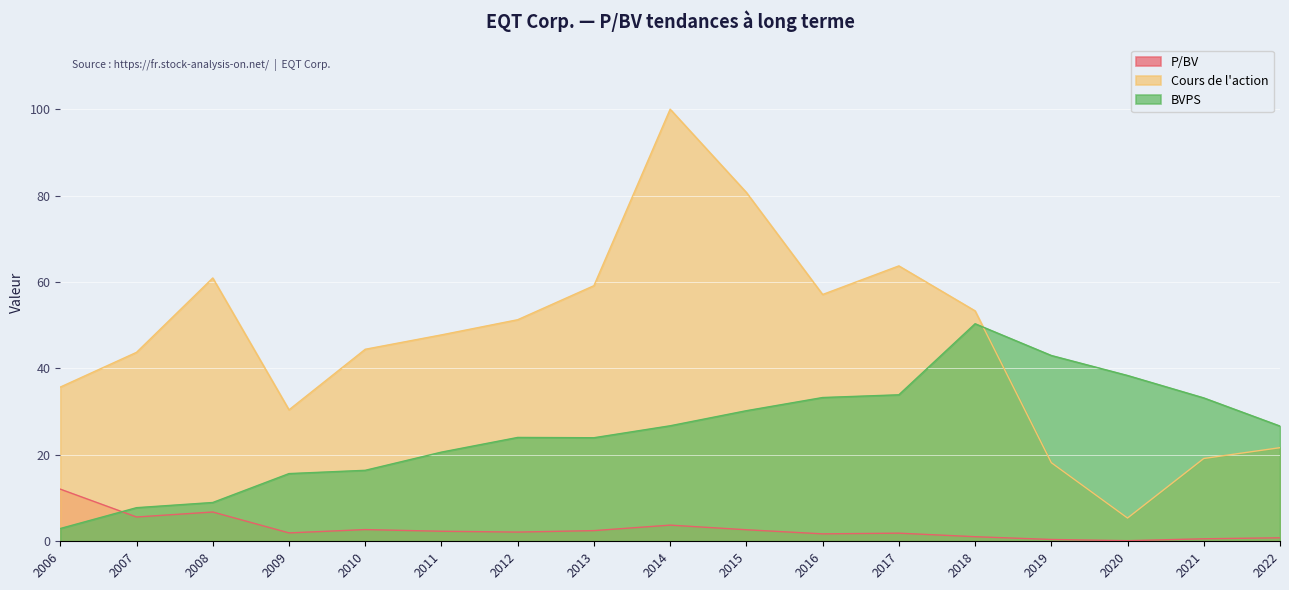

Is the value of P/BV at 2007 greater than the value of BVPS at 2015?

No